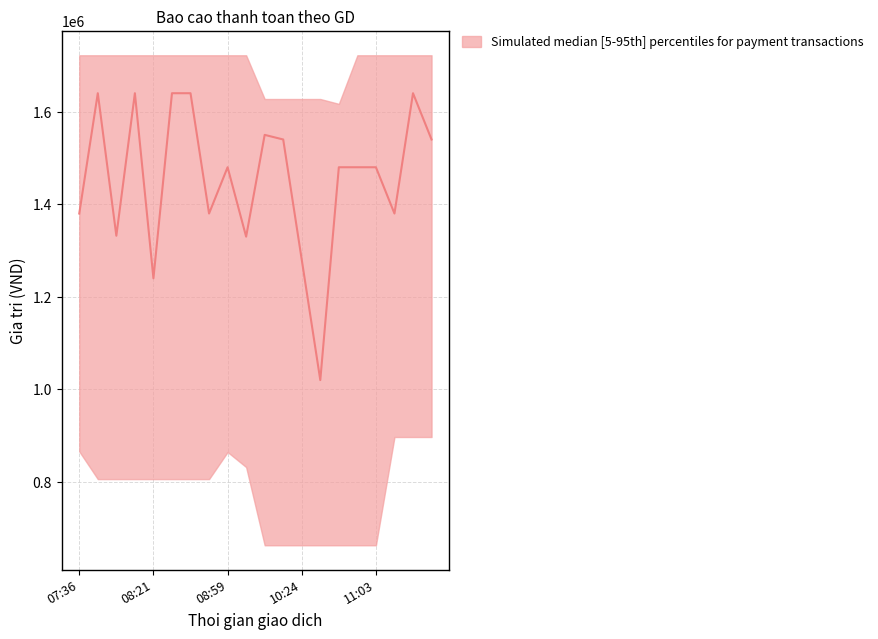

Which label corresponds to the smallest value in the chart?

10:24